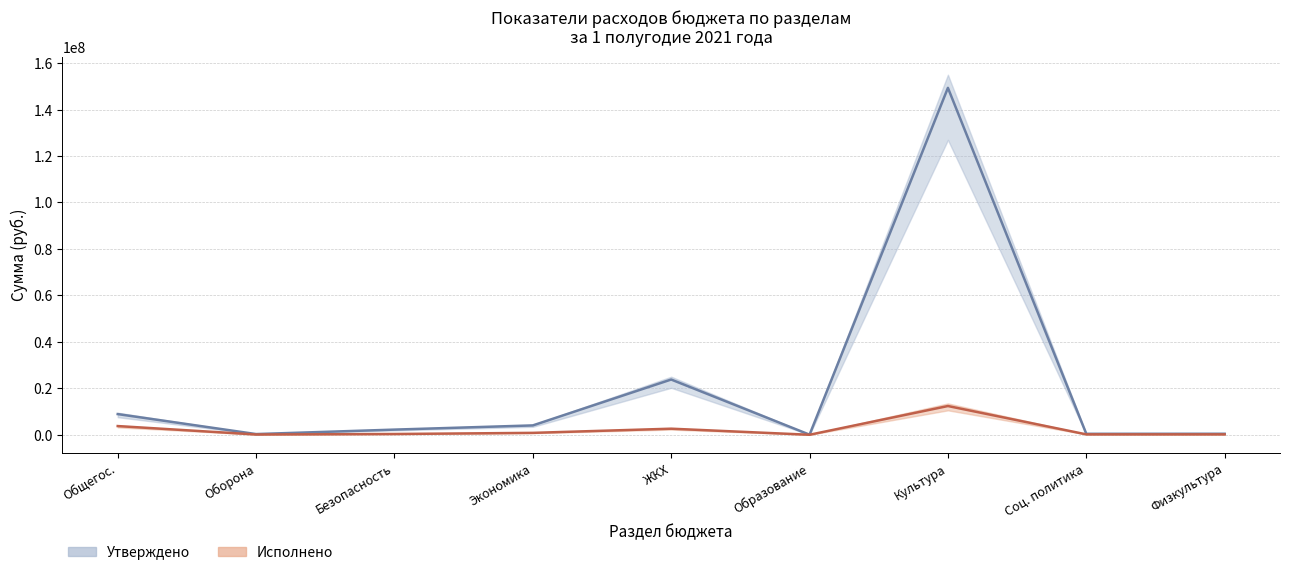

What is the value of the Исполнено point at the 7th from the left?

12369960.6